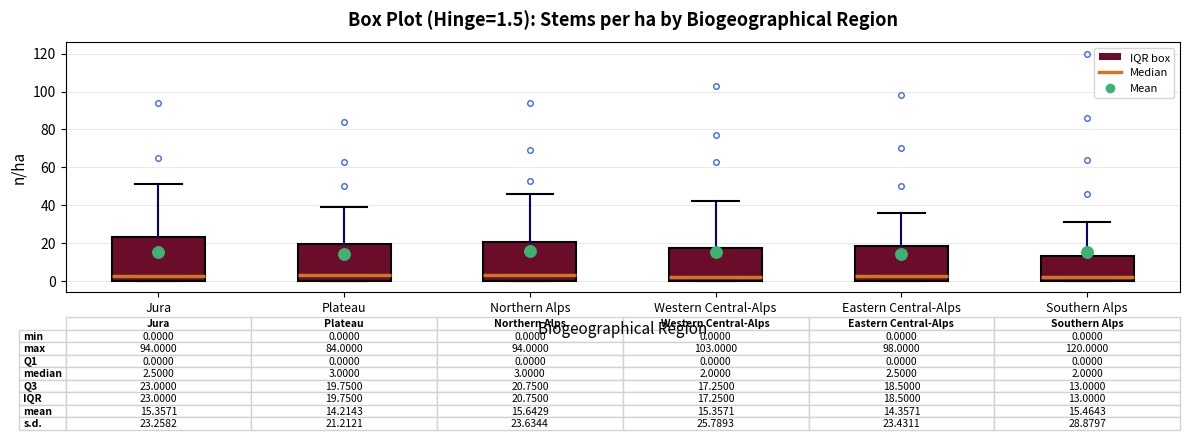

Which box is the tallest, from its lower edge to its upper edge?

Jura